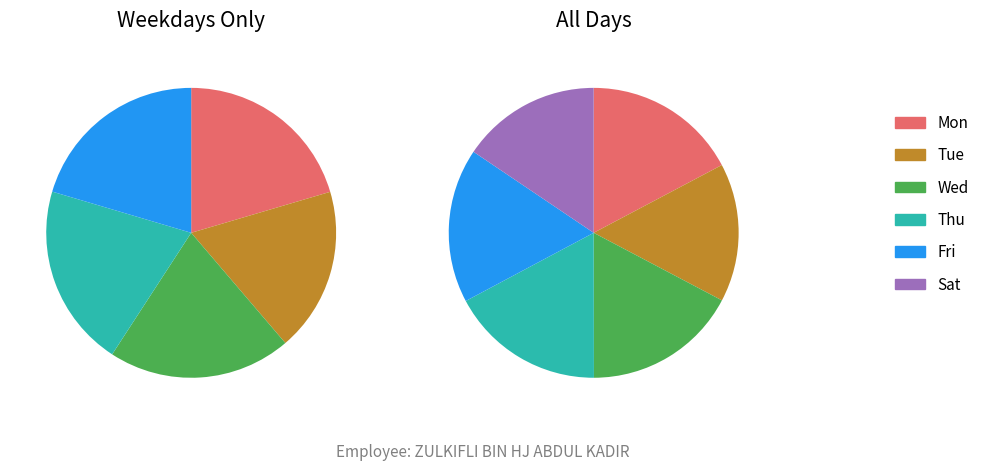

True or false: 12 accounts for 8% of the total.

True